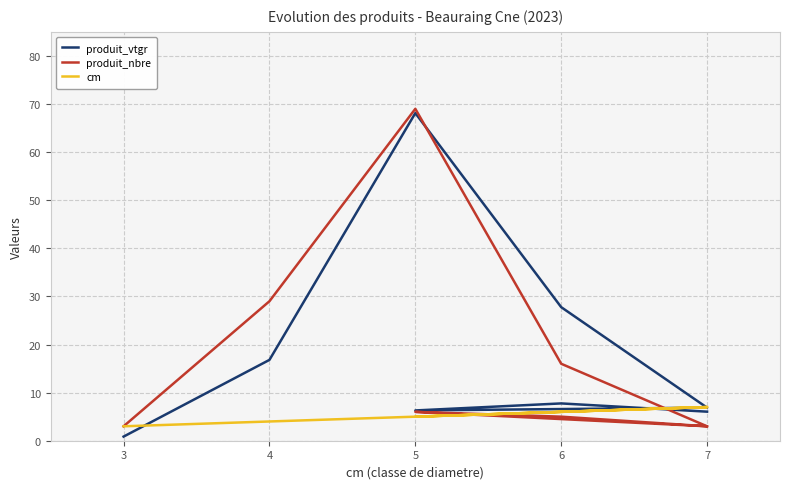

What are all the series names shown in the legend?

produit_vtgr, produit_nbre, cm